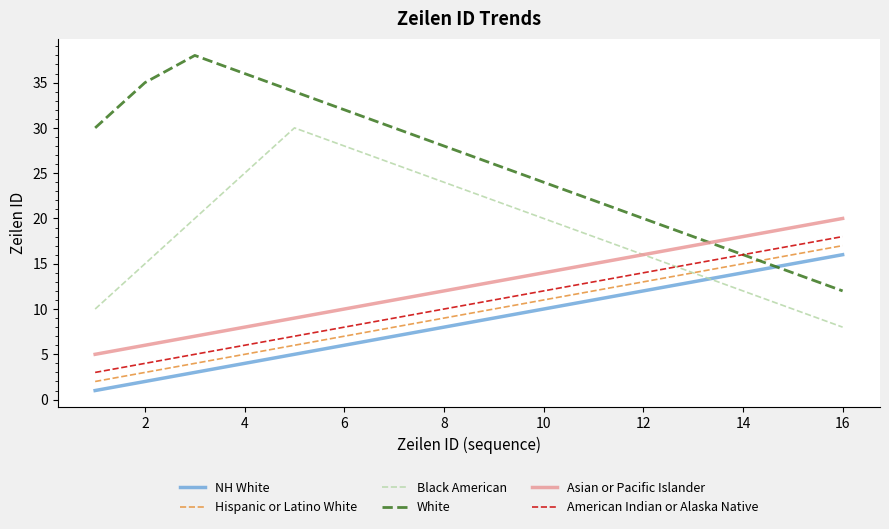

Which series has the largest total across all categories?

White